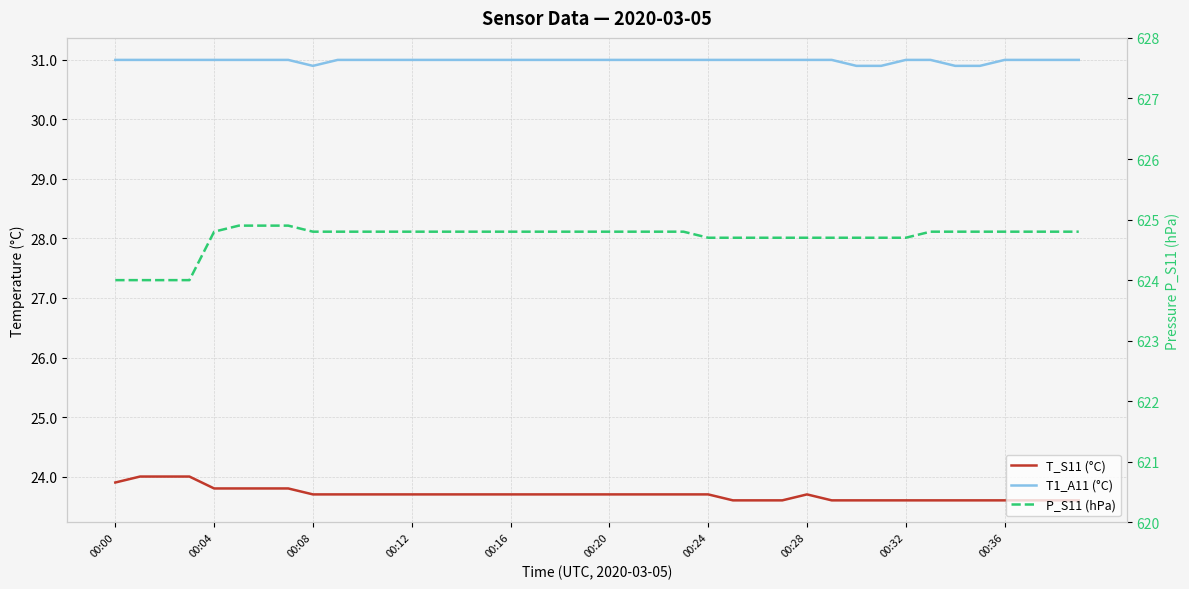

Is the value of P_S11 (hPa) at 29 greater than the value of T_S11 (°C) at 20?

Yes